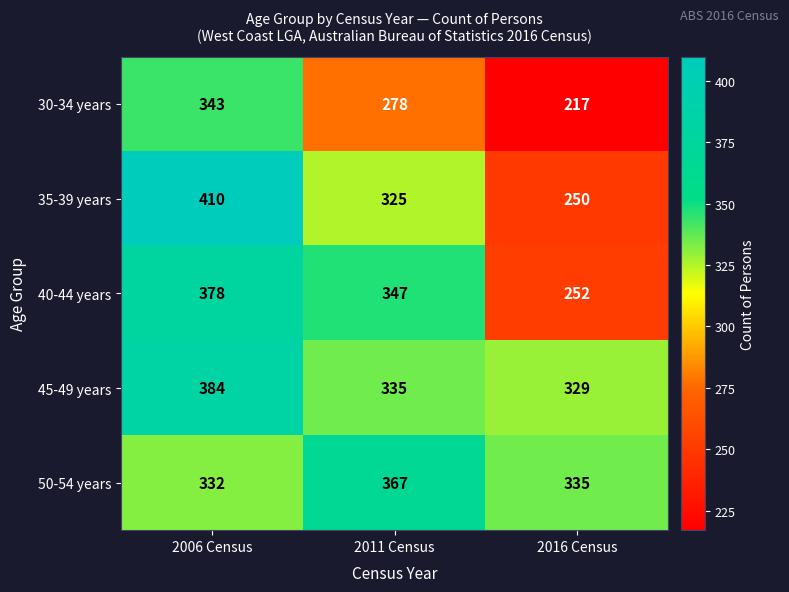

At 2011 Census, list the series in order from smallest to largest.

30-34 years, 35-39 years, 45-49 years, 40-44 years, 50-54 years